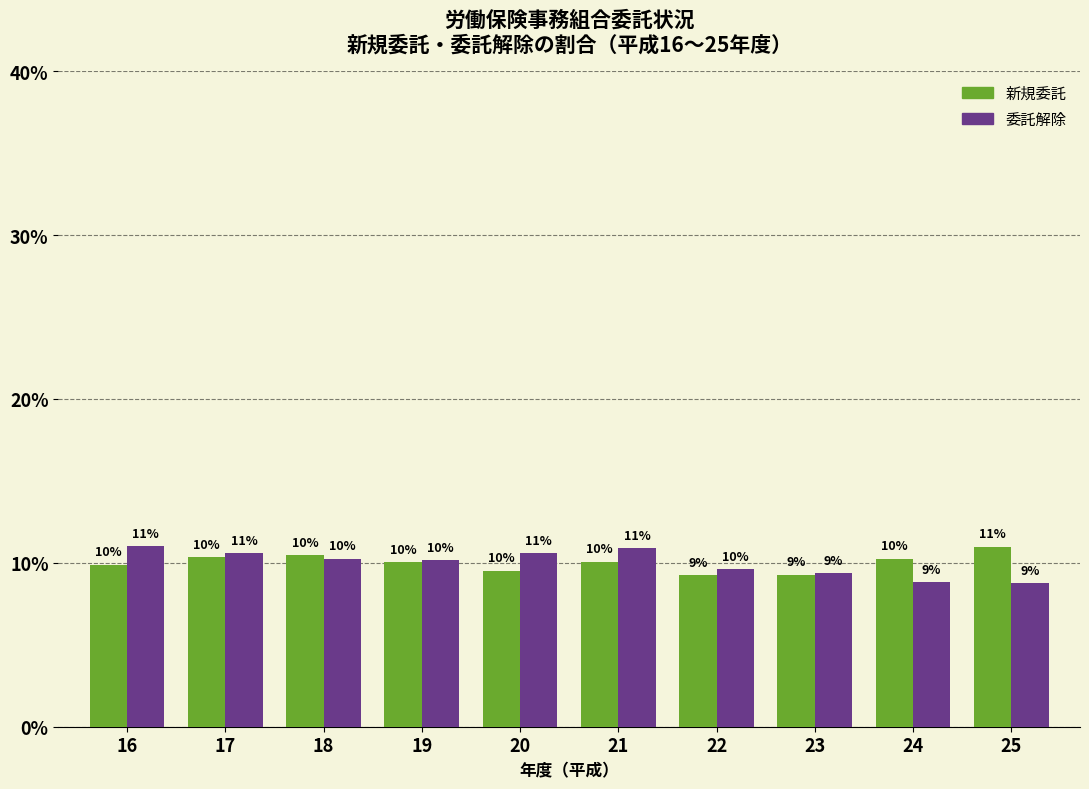

Is the value of 新規委託 at 23 greater than the value of 委託解除 at 18?

No